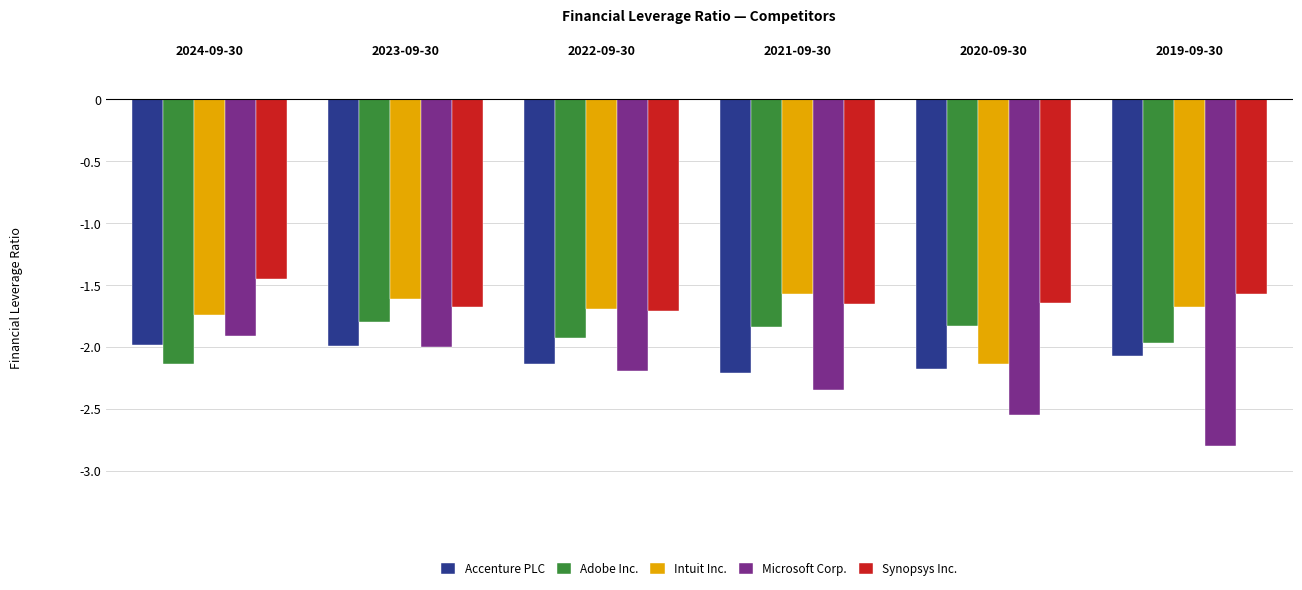

What is the value of the Accenture PLC bar at the 4th from the left?

-2.2